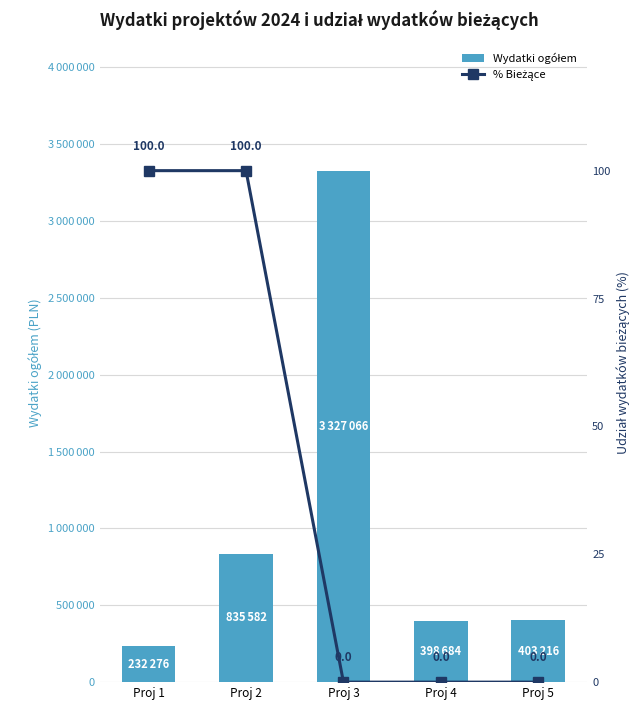

Which has a higher value, Proj 4 or Proj 3?

Proj 3